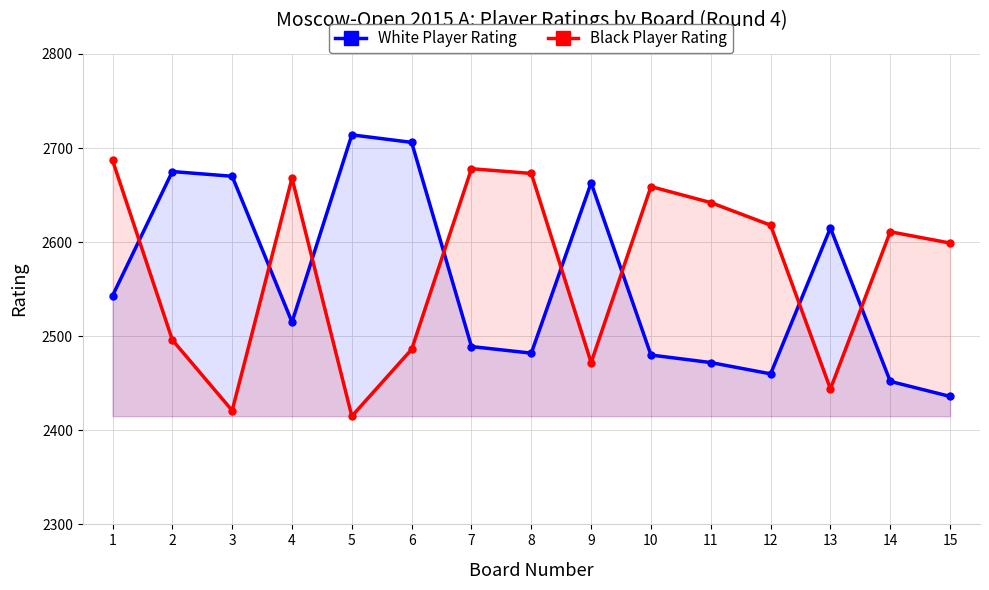

Reading left to right, list all the values displayed in this chart.

White Player Rating: 1=2543	2=2675	3=2670	4=2515	5=2714	6=2706	7=2489	8=2482	9=2663	10=2480	11=2472	12=2460	13=2615	14=2452	15=2436
Black Player Rating: 1=2687	2=2496	3=2421	4=2668	5=2415	6=2486	7=2678	8=2673	9=2472	10=2659	11=2642	12=2618	13=2444	14=2611	15=2599